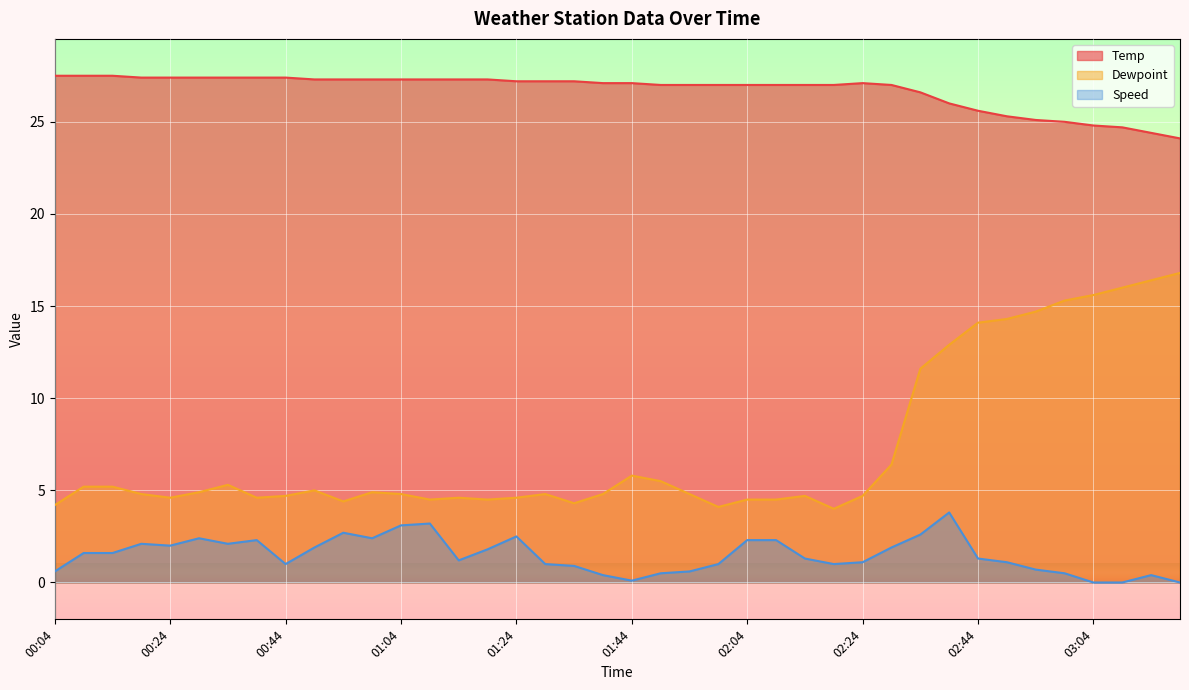

The Speed series shows 3.1 at 01:04. True or false?

True